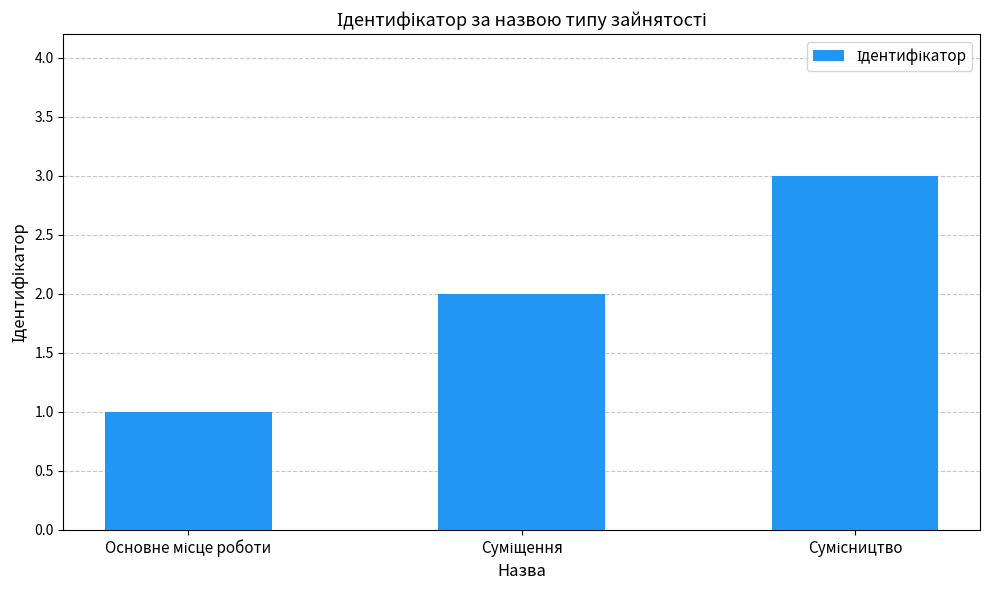

What is the greatest value displayed?

3